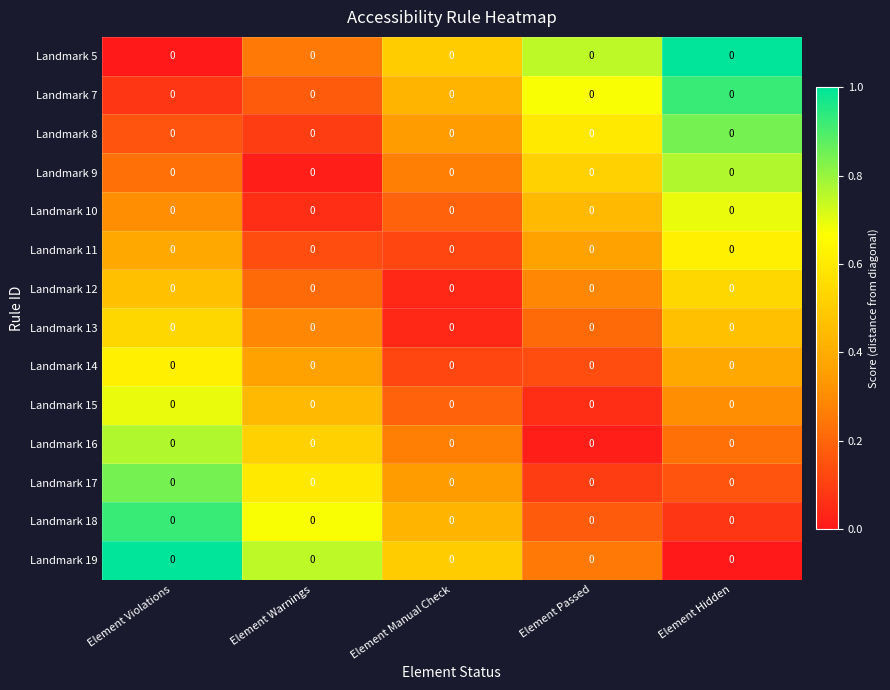

How many Landmark 17 values are between 0 and 1?

5